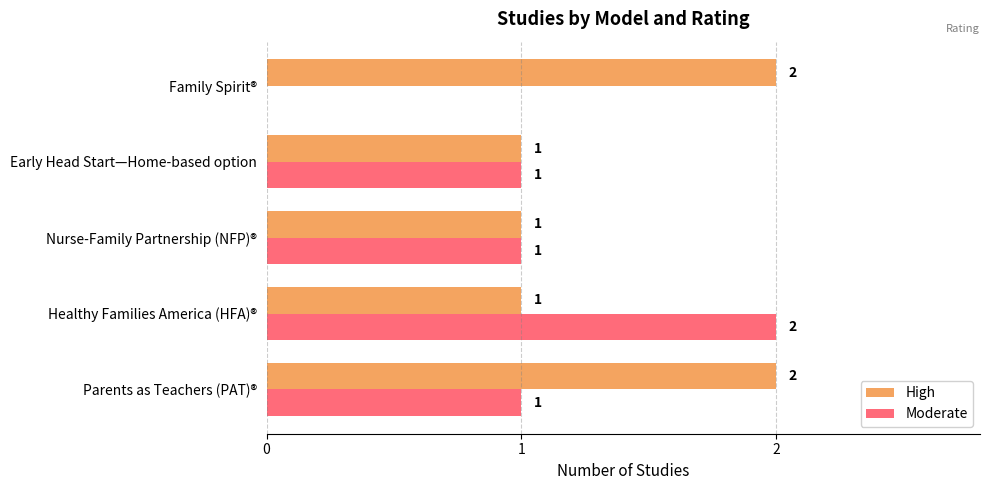

The High series shows 1 at Family Spirit®. True or false?

False